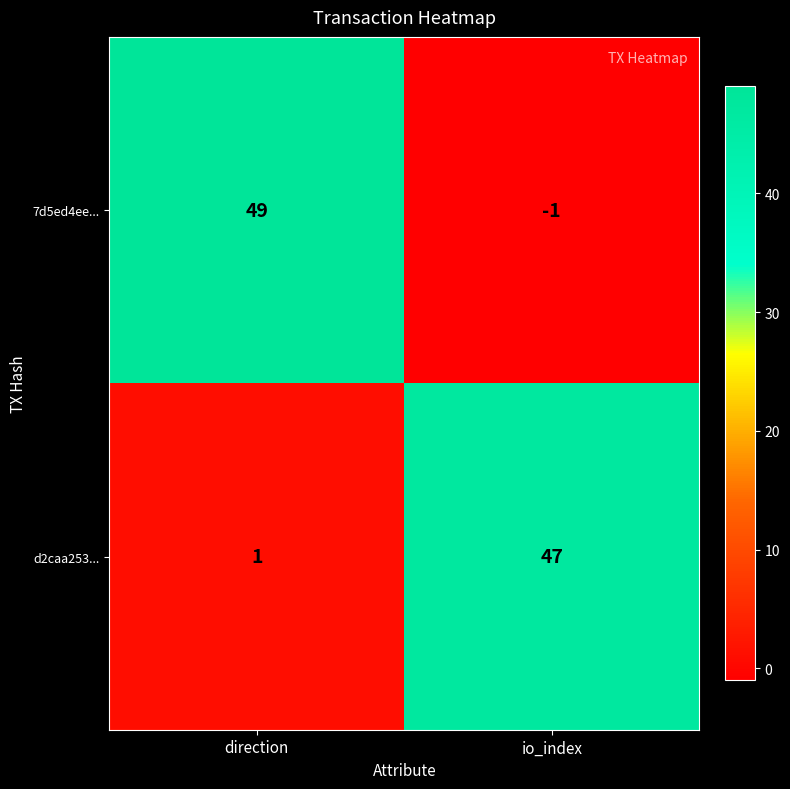

How many positive values does the 7d5ed4ee... series have?

1